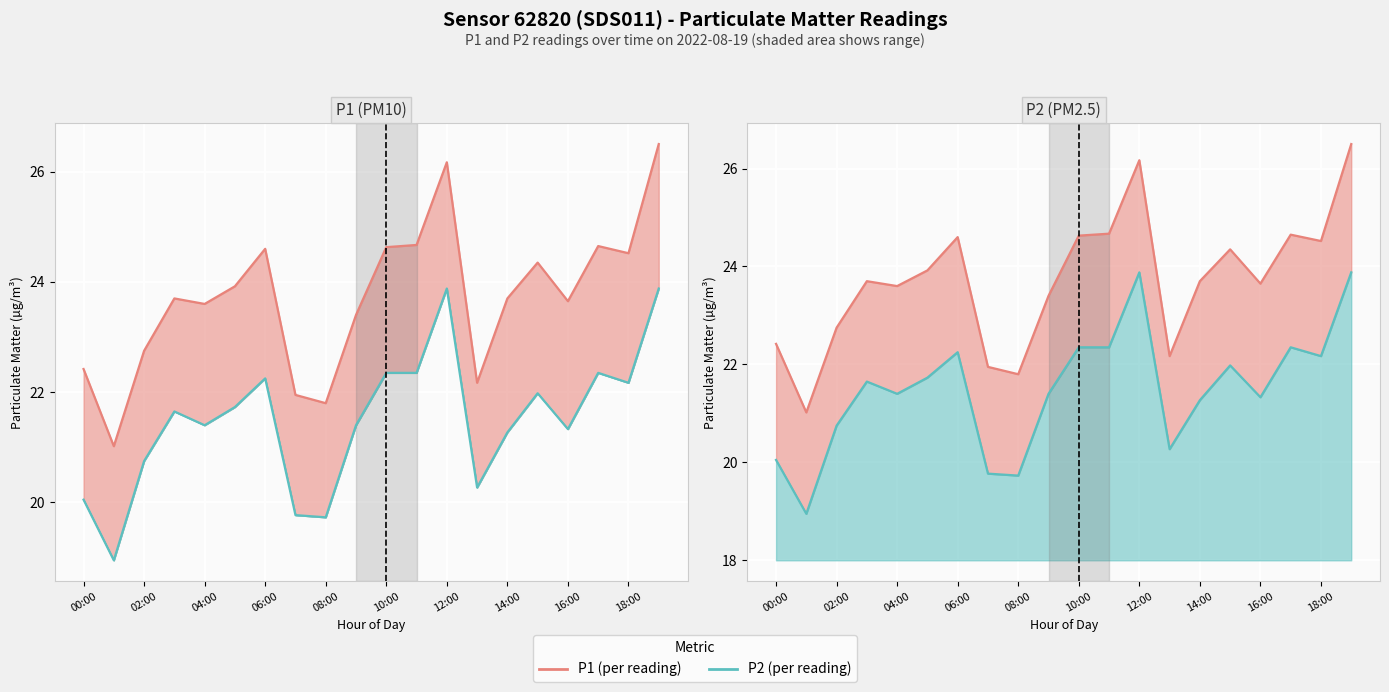

Reading left to right, transcribe all the data shown in this chart.

P1: 22.4	21.0	22.8	23.7	23.6	23.9	24.6	21.9	21.8	23.4	24.6	24.7	26.2	22.2	23.7	24.4	23.6	24.6	24.5	26.5
P2: 20.1	18.9	20.8	21.6	21.4	21.7	22.2	19.8	19.7	21.4	22.4	22.4	23.9	20.3	21.3	22.0	21.3	22.4	22.2	23.9